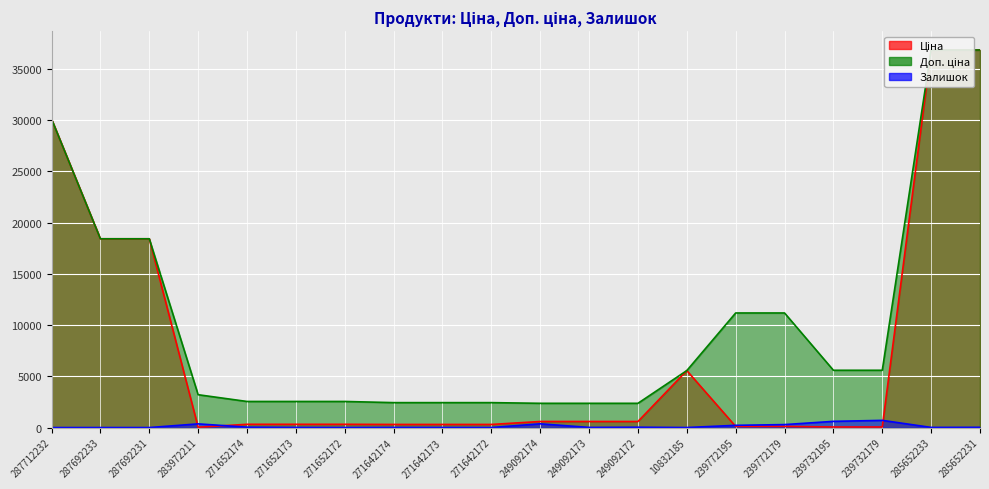

What is the difference between the maximum and minimum values in the Доп. ціна series?

34475.2